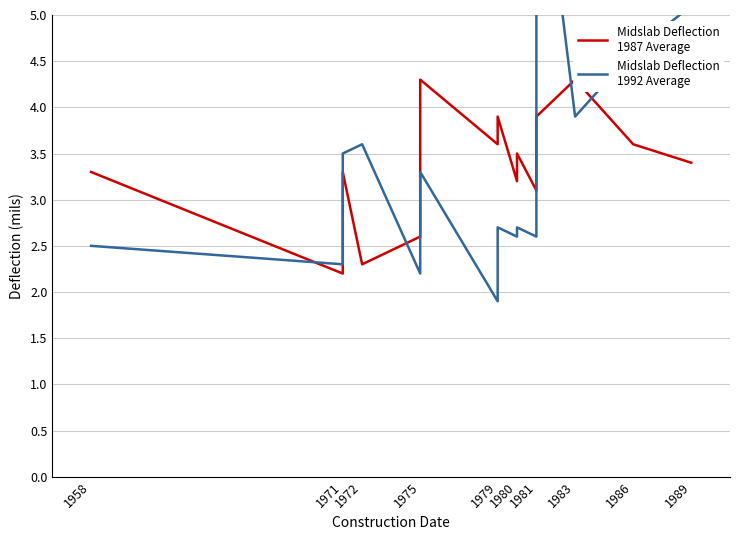

After their last crossing, which series has the higher values: Midslab Deflection
1987 Average or Midslab Deflection
1992 Average?

Midslab Deflection
1992 Average